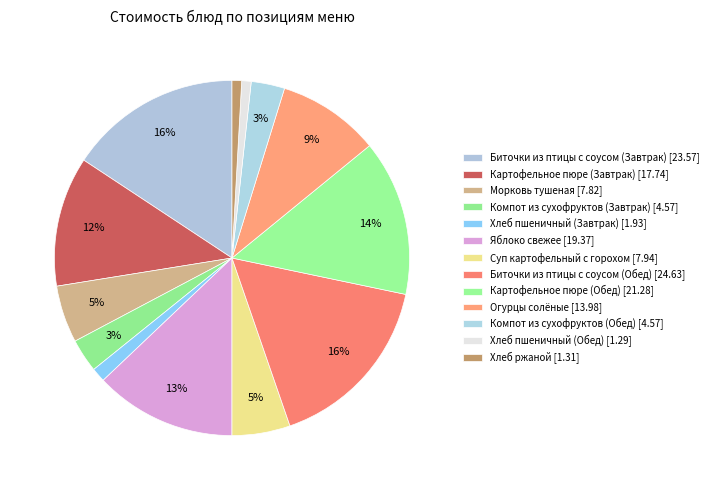

How many segments does this pie chart have?

13